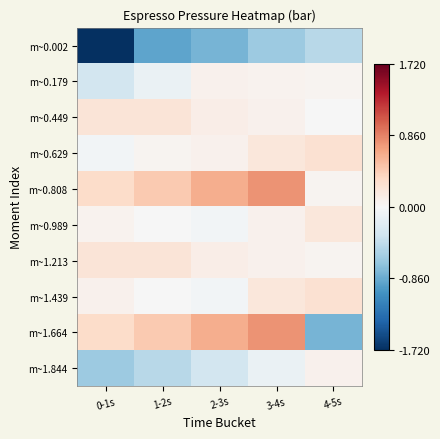

At 1-2s, list the series in order from largest to smallest.

m~0.808, m~1.664, m~0.449, m~1.213, m~0.629, m~0.989, m~1.439, m~0.179, m~1.844, m~0.002